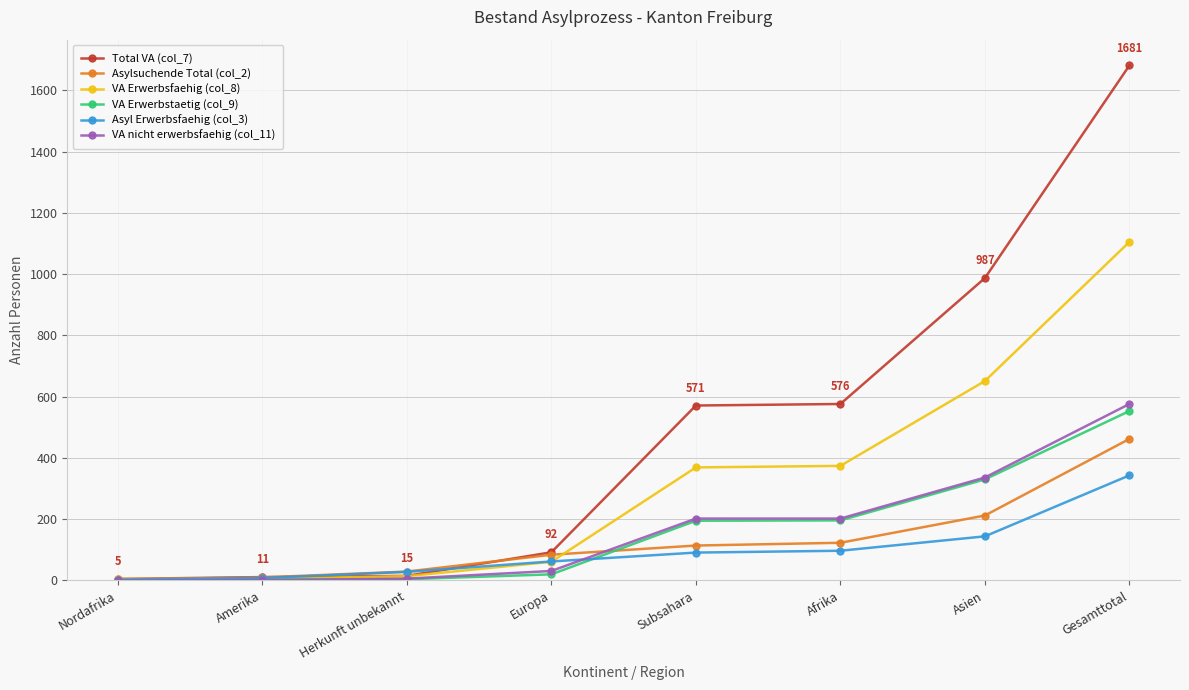

How many data points does each series have?

8